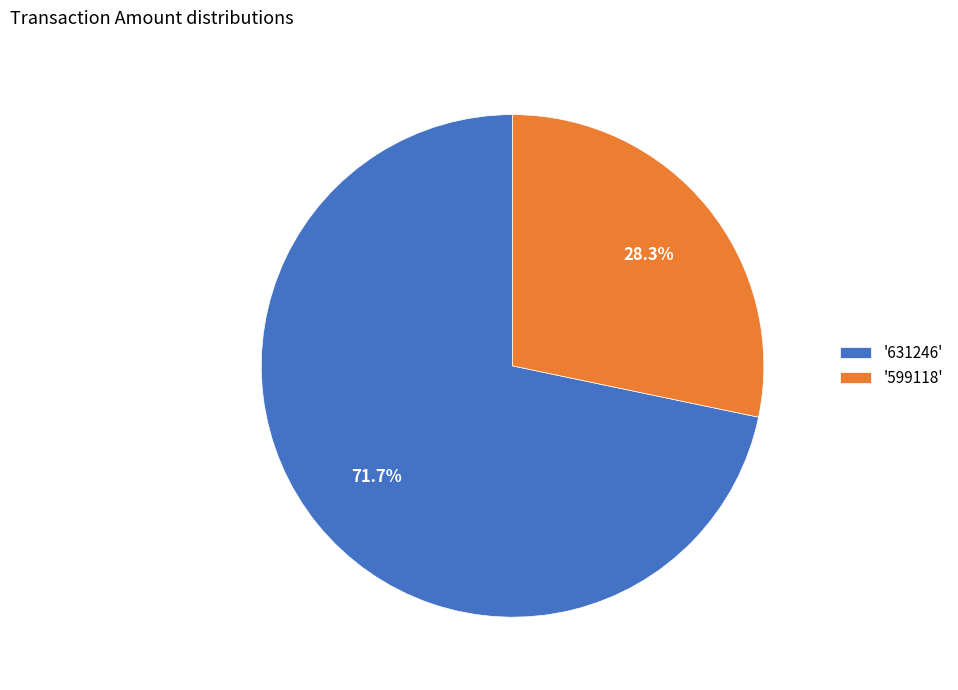

How many segments does this pie chart have?

2